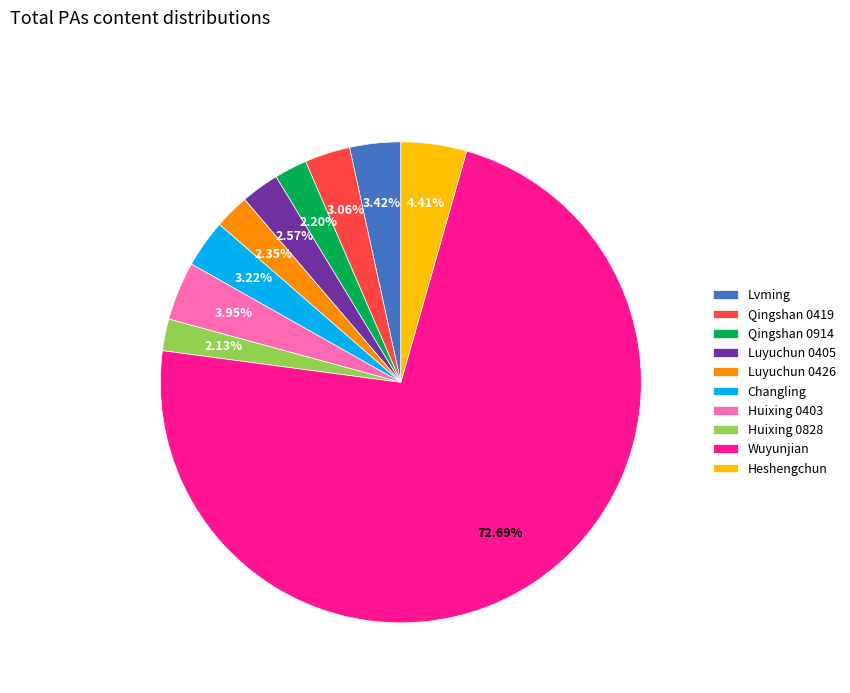

To the nearest percent, what is the combined percentage of Lvming and Luyuchun 0426?

6%